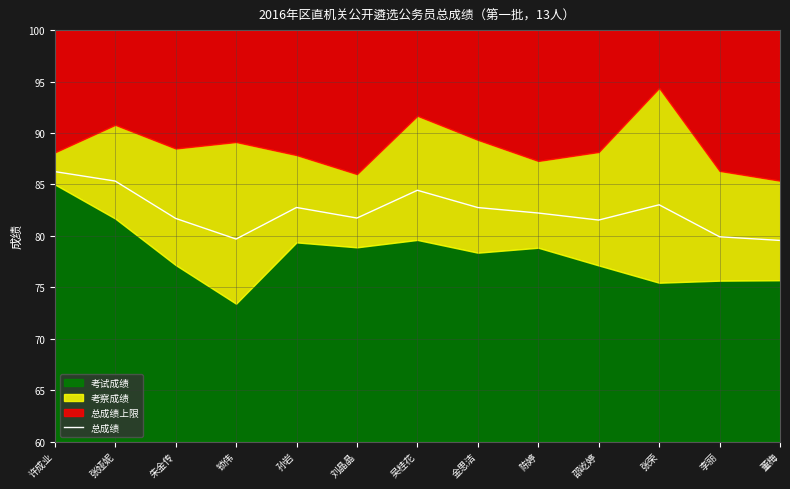

How many interior local valleys (lower than both neighbors) does the data have?

3